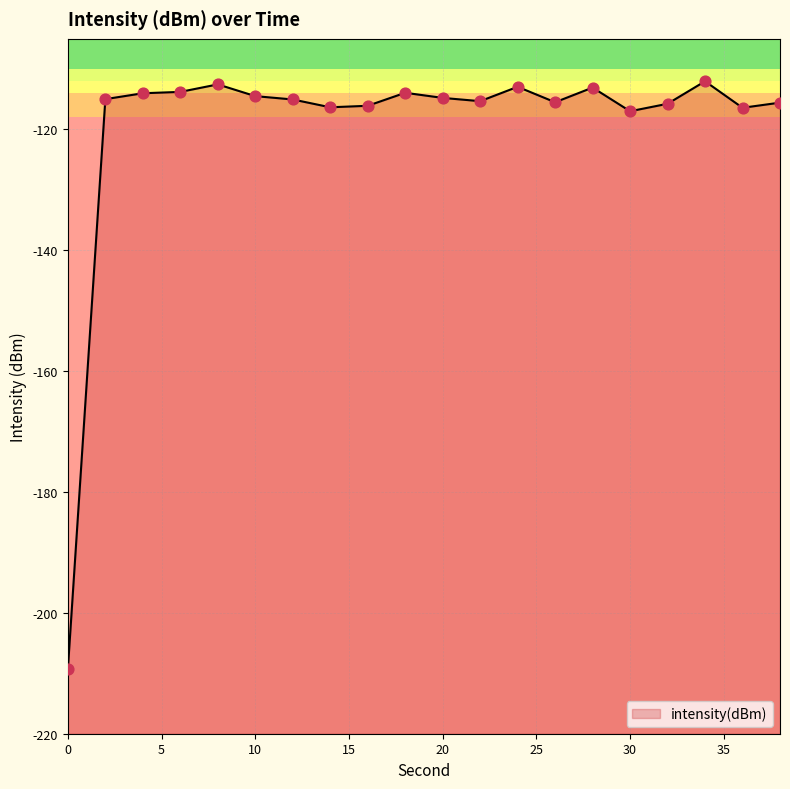

Between 34 and 26, which is larger?

34